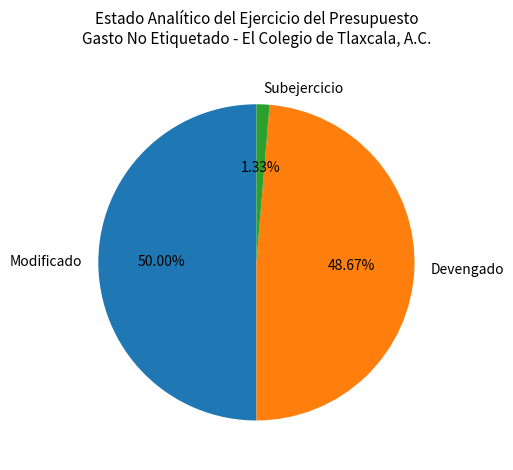

Does Devengado account for over 50% of the chart?

No